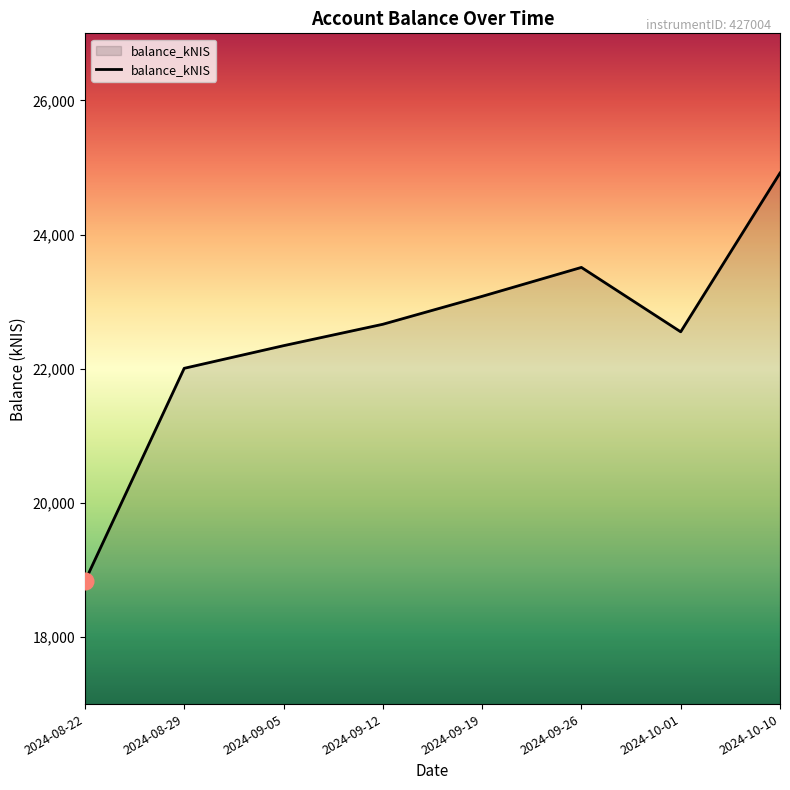

Is this an area chart (filled region under the line)?

No